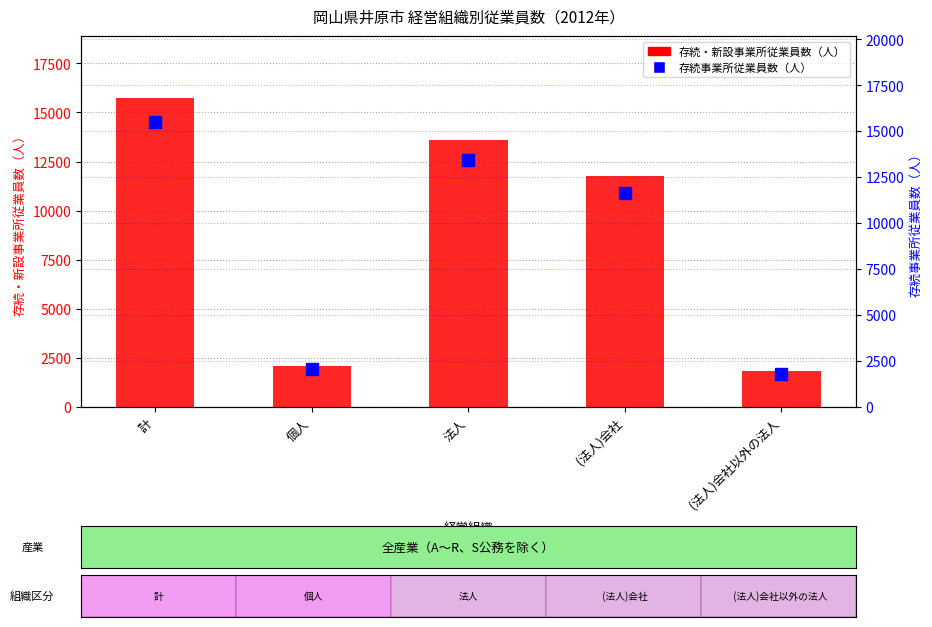

Between 法人 and   (法人)会社以外の法人, which series saw the biggest shift?

存続・新設事業所従業員数（人）